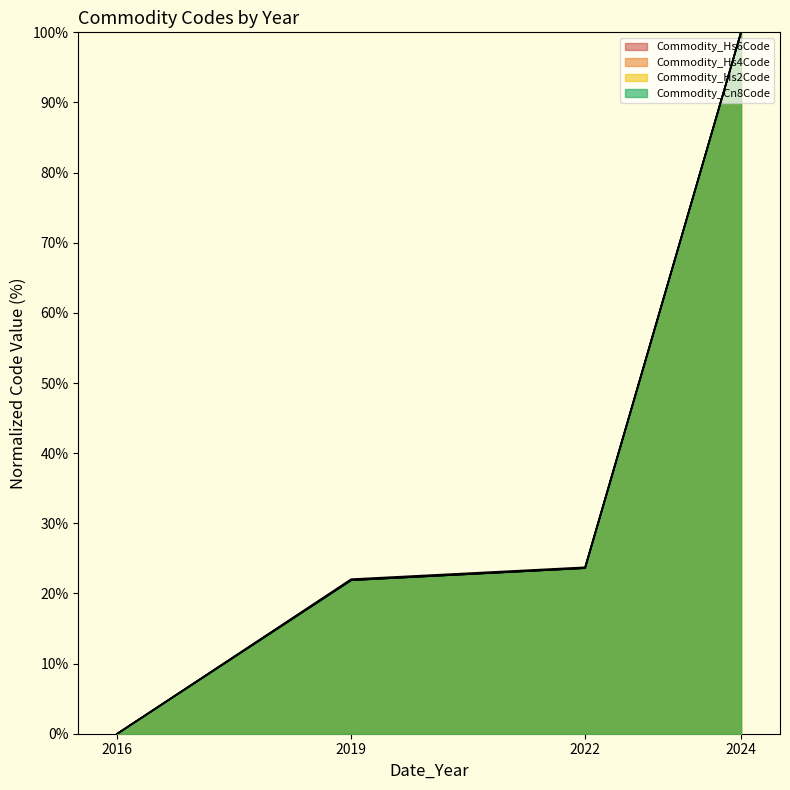

The value of Commodity_Hs2Code at 2024 is 133.4. True or false?

False